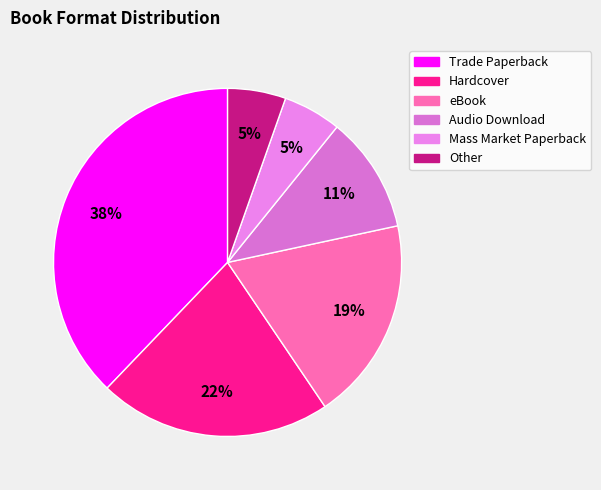

To the nearest percent, what percentage of the pie is Audio Download?

11%